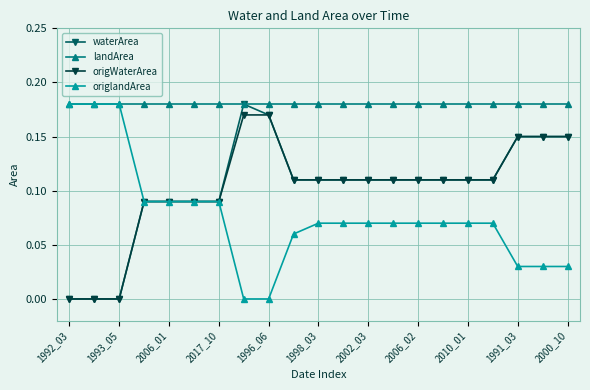

Which series has the largest total across all categories?

landArea